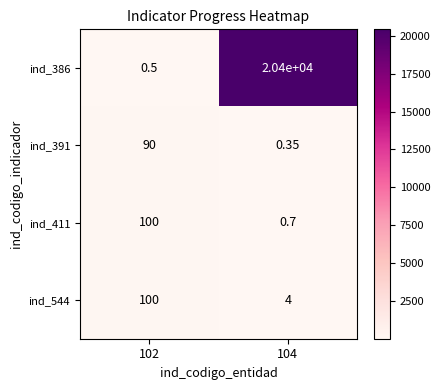

Which series changed the most between 102 and 104?

ind_386